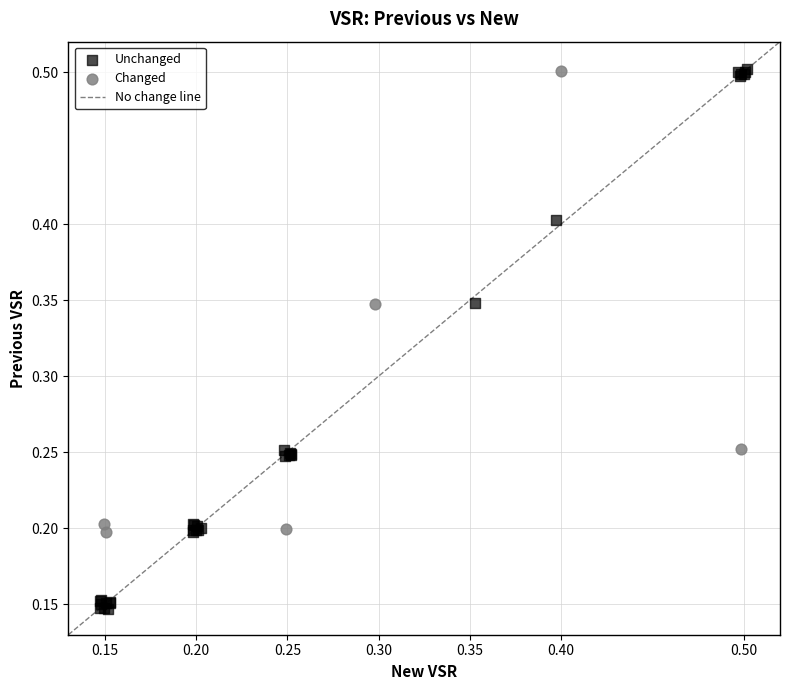

Which series contains the lowest Y value?

Unchanged